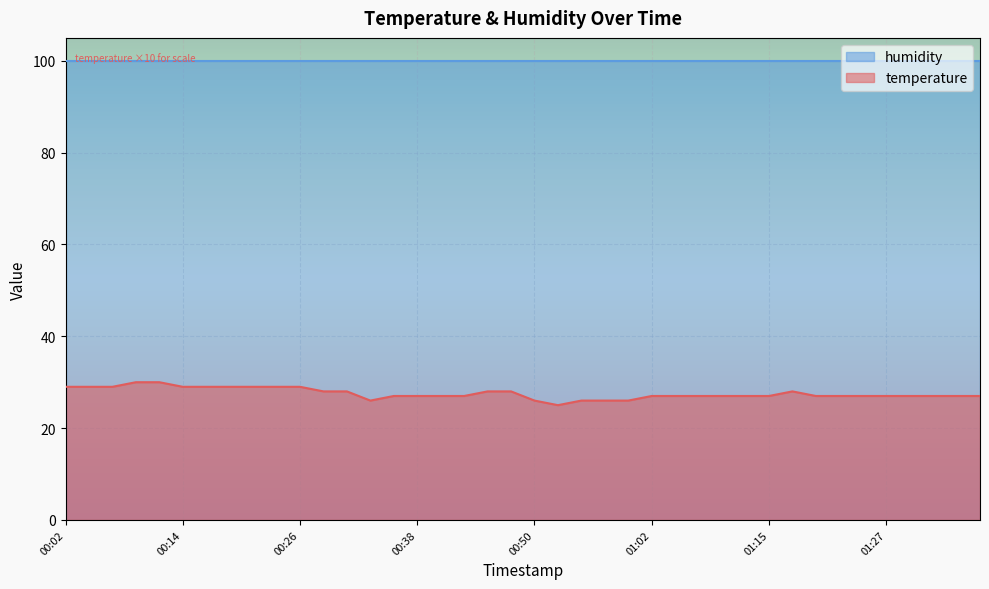

Which category has the lowest value across all series?

00:53